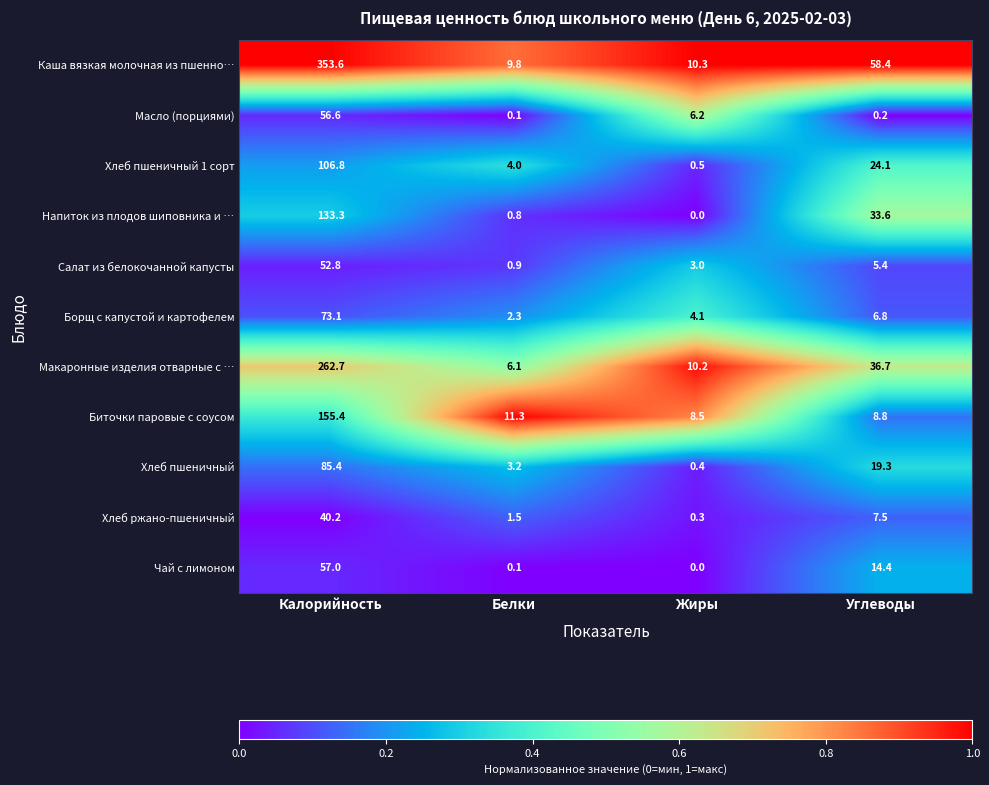

What is the total value across all series at Жиры?

43.5